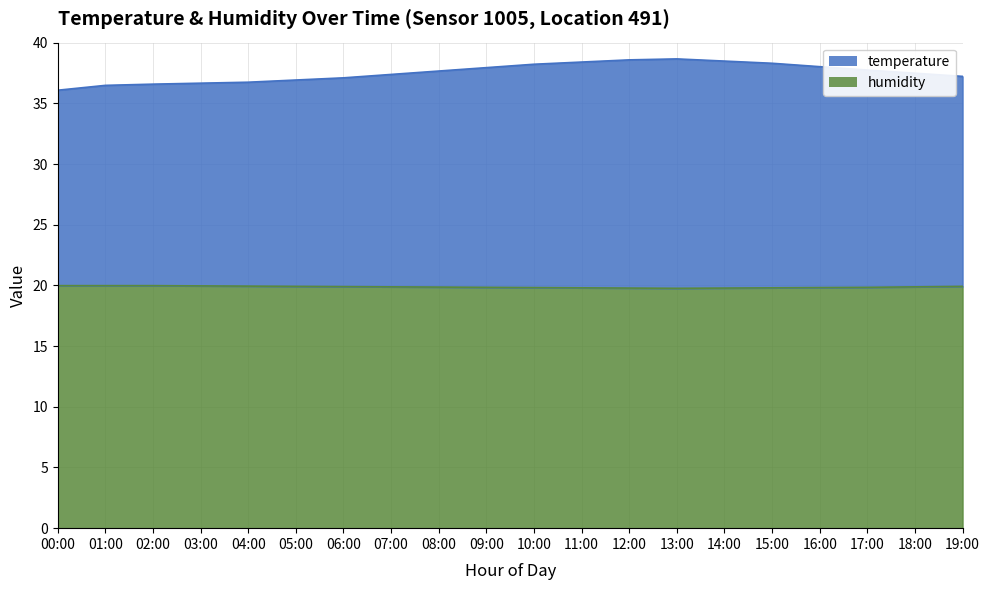

What is the minimum value for humidity?

19.8